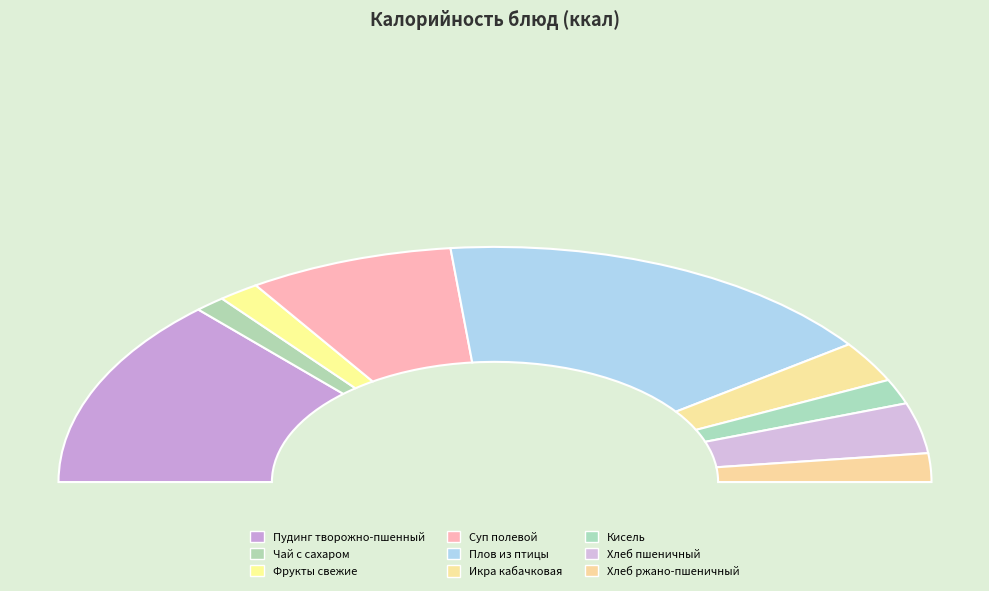

Is the sum of Хлеб ржано-пшеничный and Суп полевой greater than half?

No